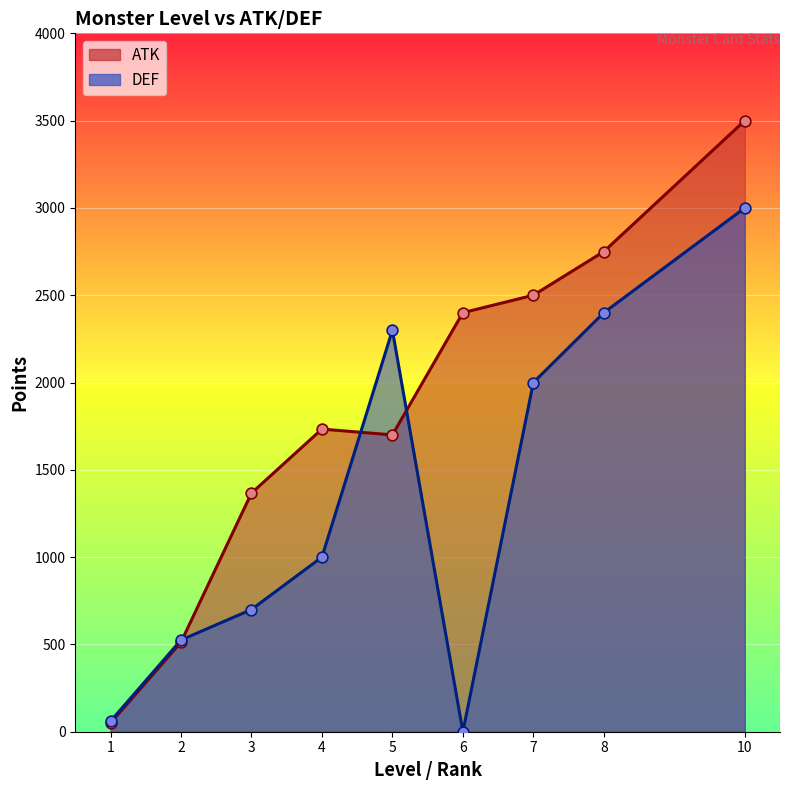

Is the value of DEF at 4 greater than the value of ATK at 2?

Yes